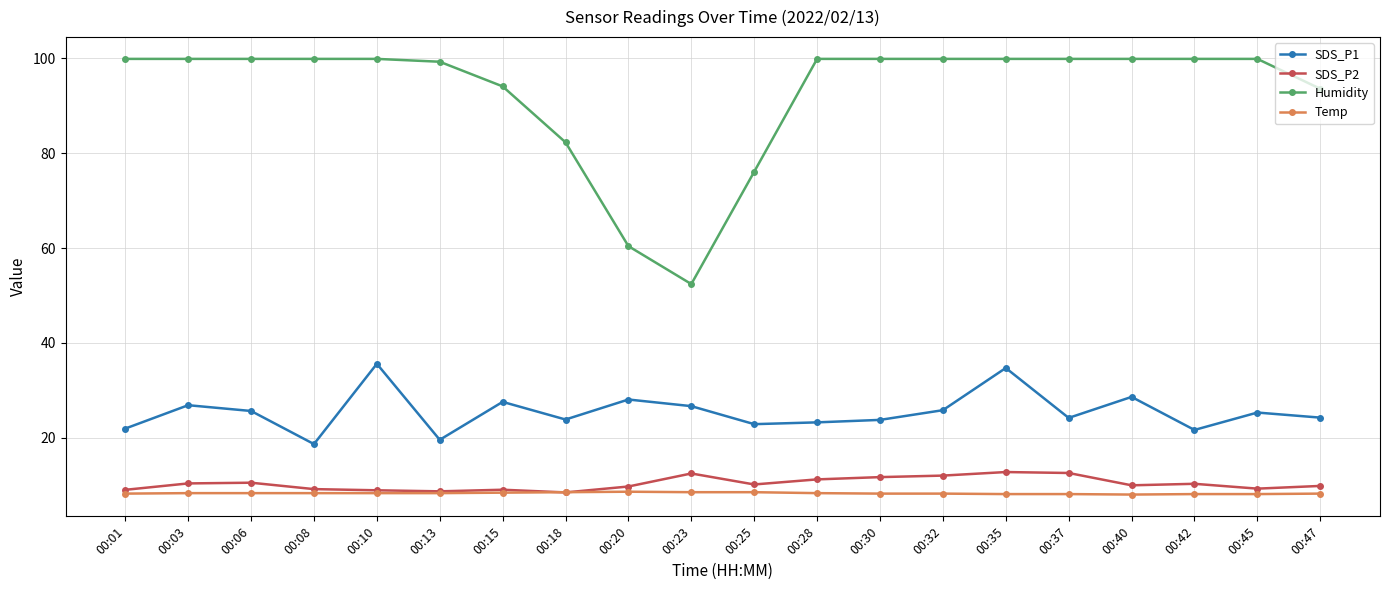

True or false: SDS_P2 has a value of 9.2 at 00:08.

True